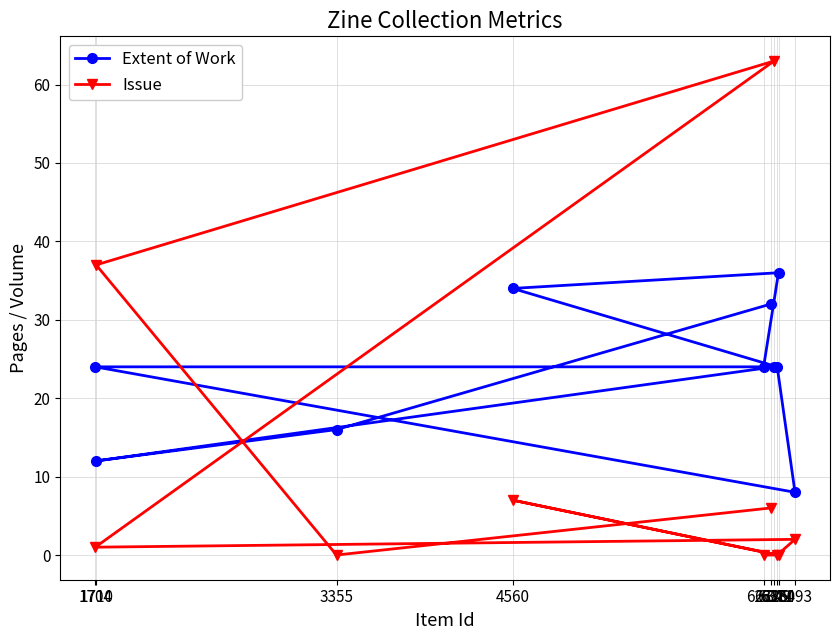

True or false: Extent of Work has more than 1 points higher than both neighbors.

False